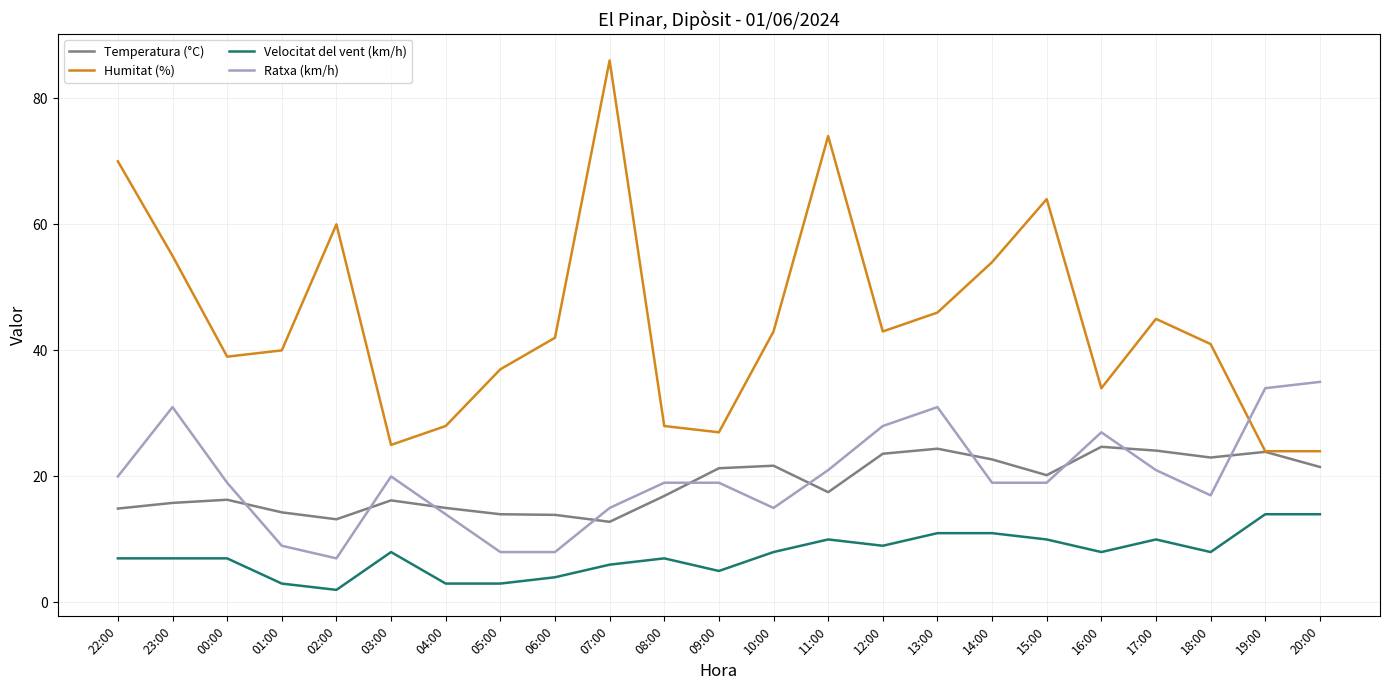

How many intersections are there between Humitat (%) and Ratxa (km/h)?

1